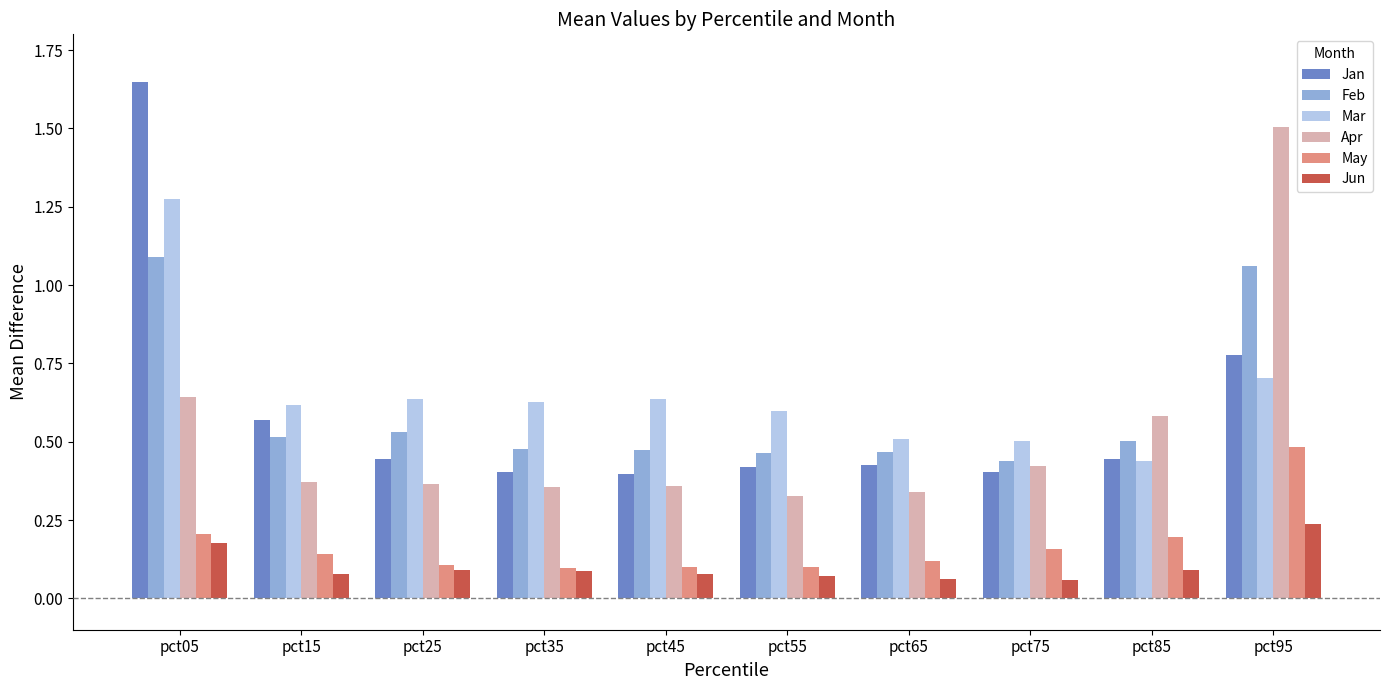

Count the May values in the range 0 to 1.

10